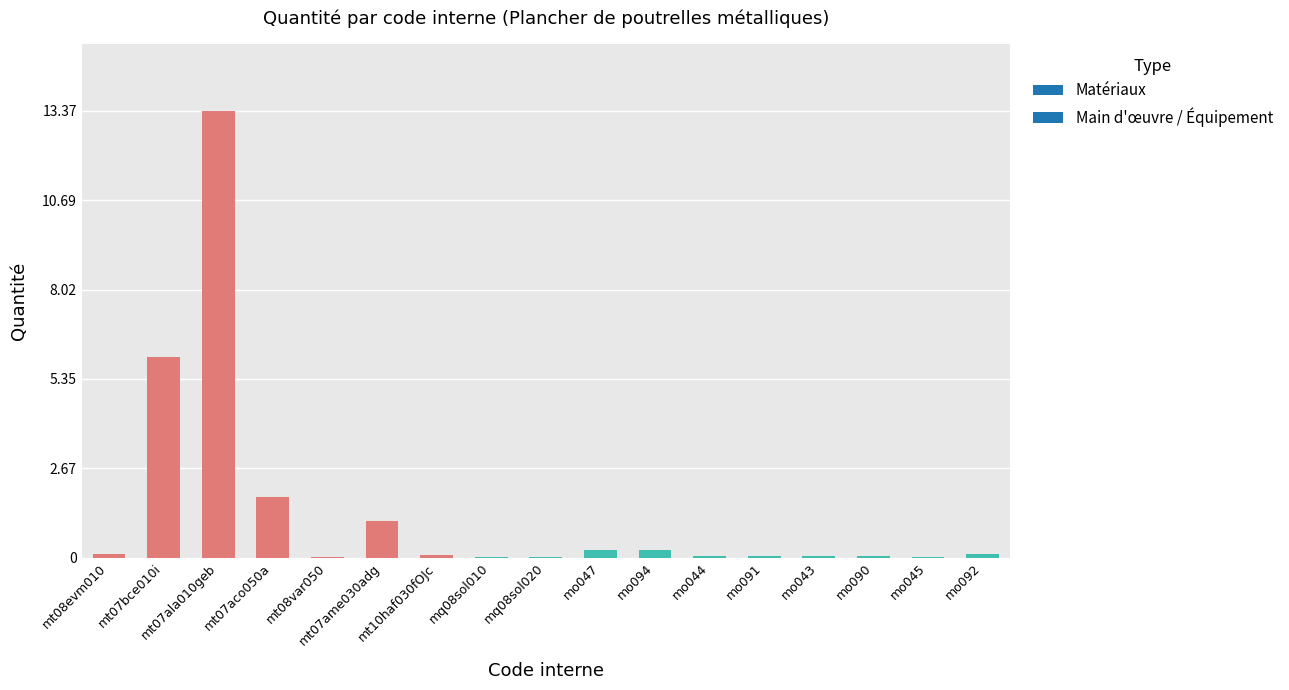

Between mt07ala010geb and mo092, which is larger?

mt07ala010geb